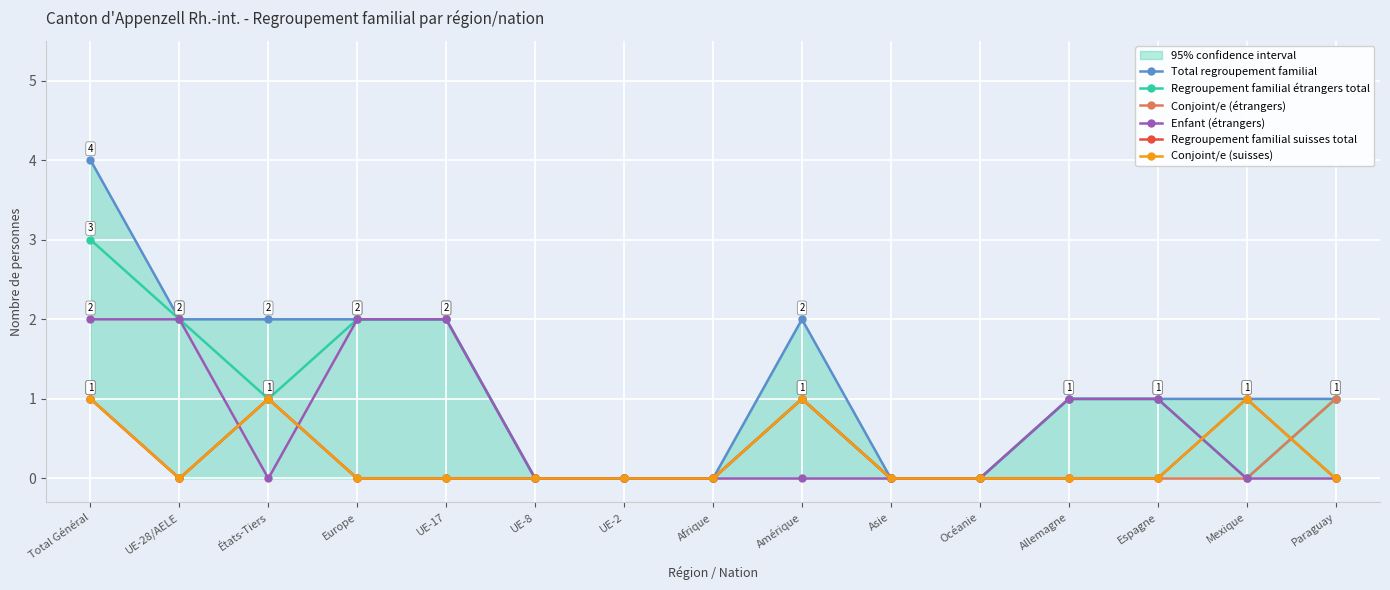

At which category does Conjoint/e (suisses) reach its first local peak?

États-Tiers